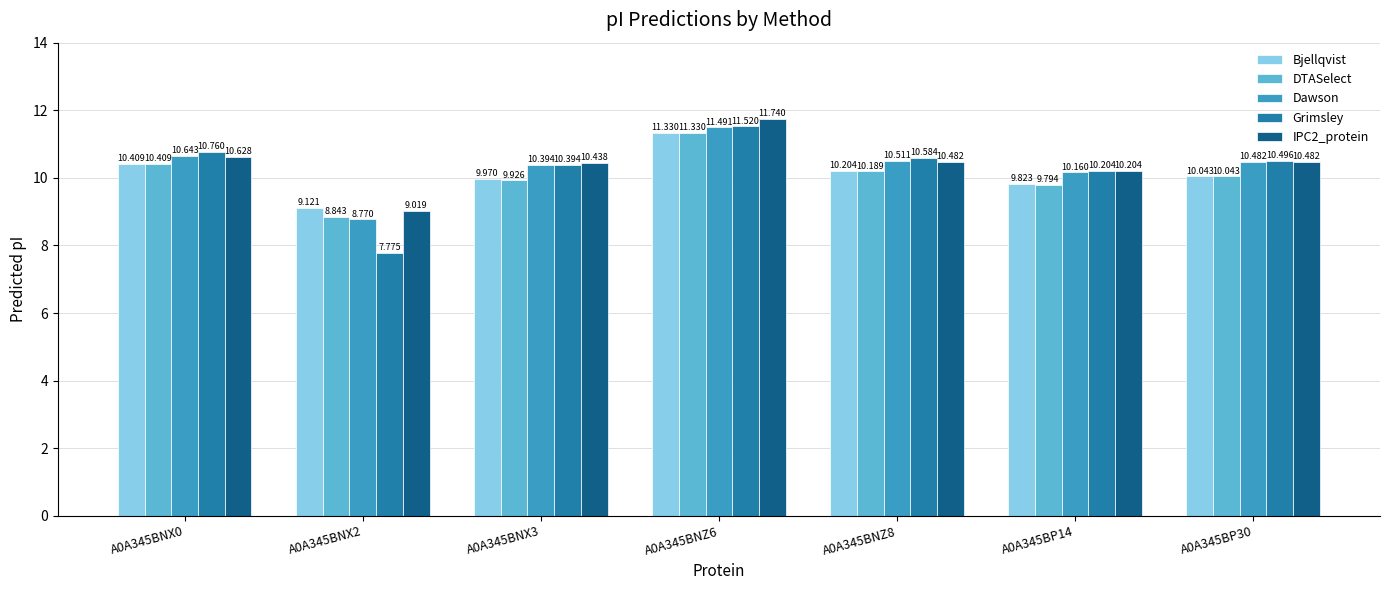

What is the sum of all Grimsley values?

71.7